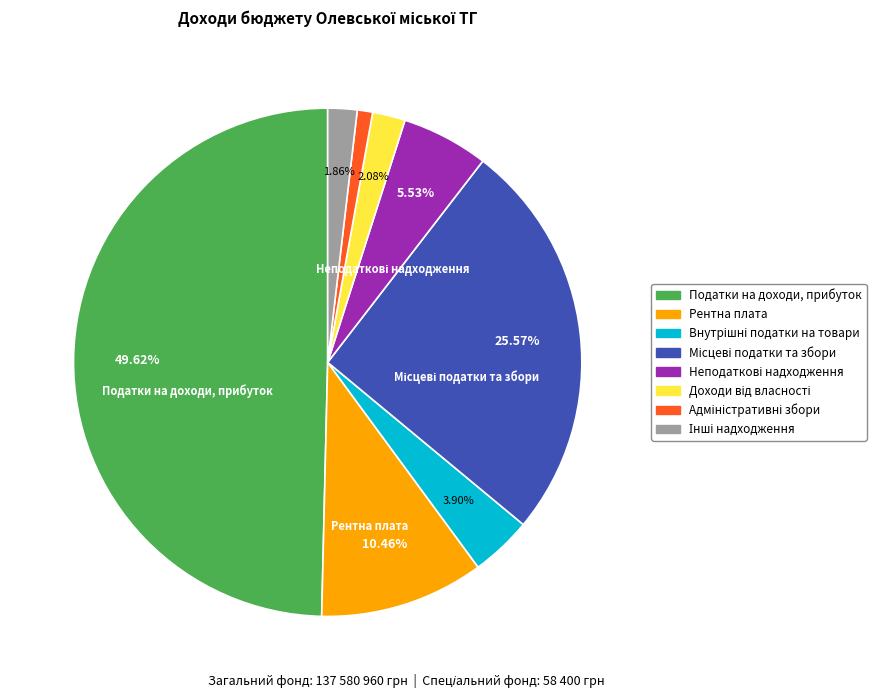

How much of the chart is everything except Рентна плата?

89.5%